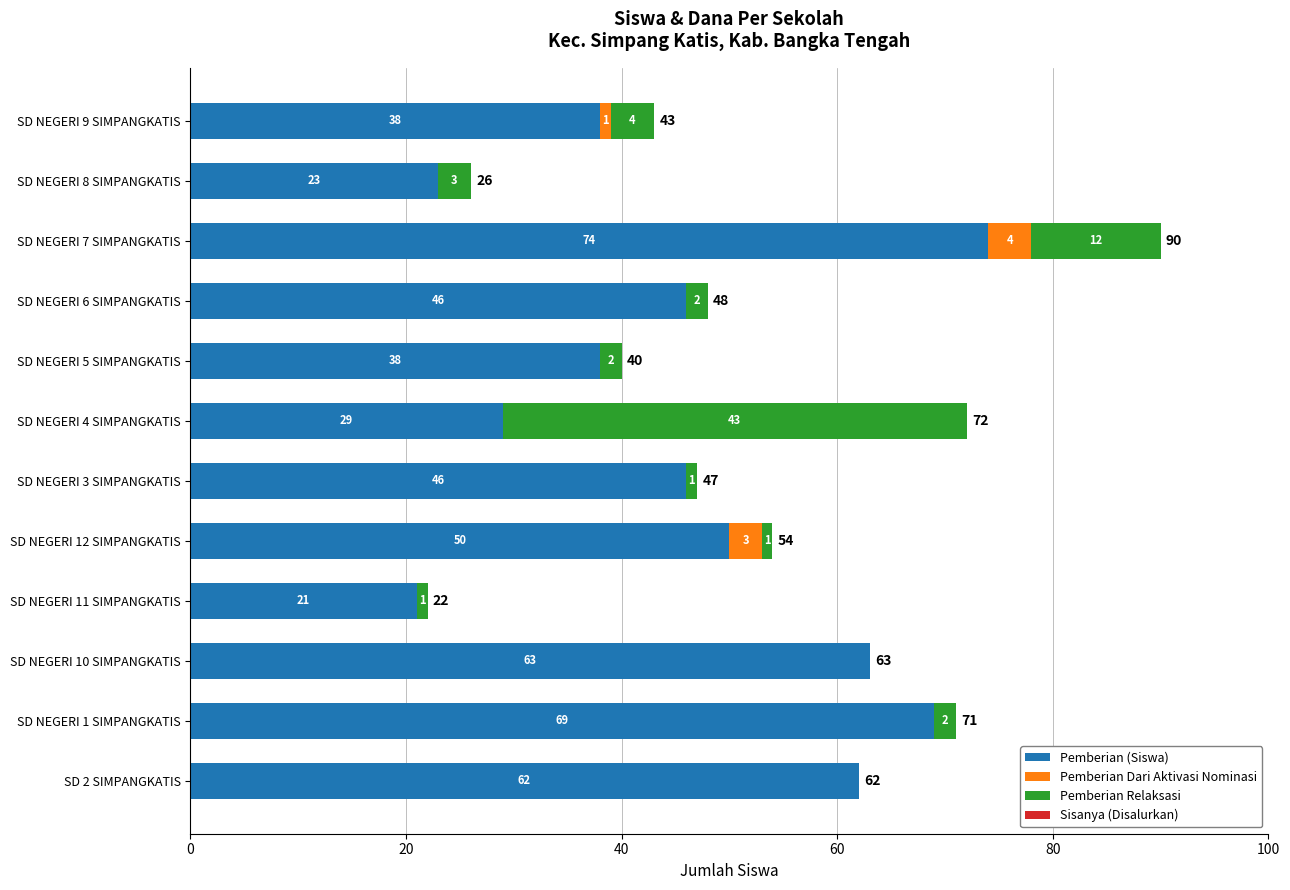

What value does the Pemberian (Siswa) series have at SD NEGERI 9 SIMPANGKATIS?

38